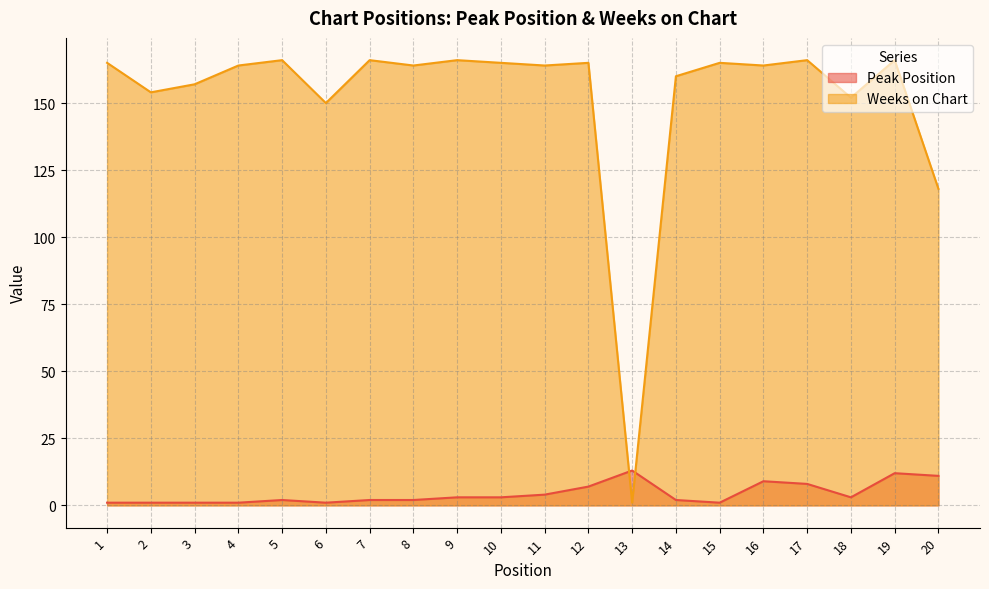

What is the value of the Peak Position point at the 15th from the left?

1